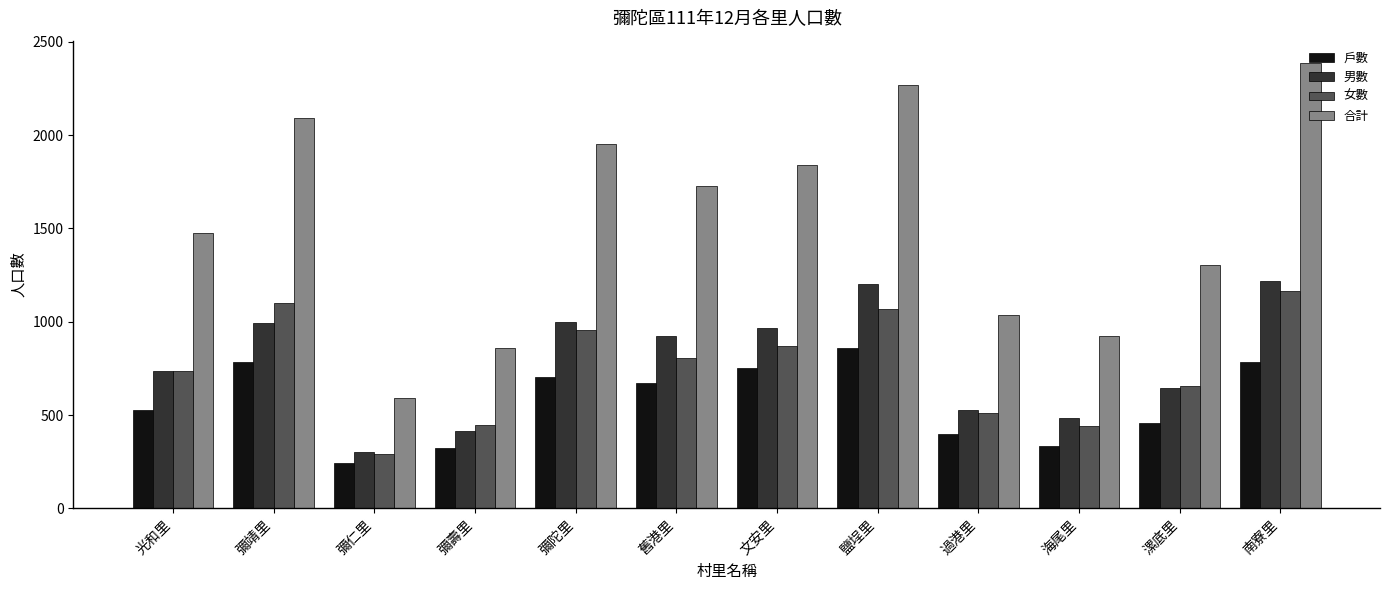

Which series has the largest range (max minus min)?

合計